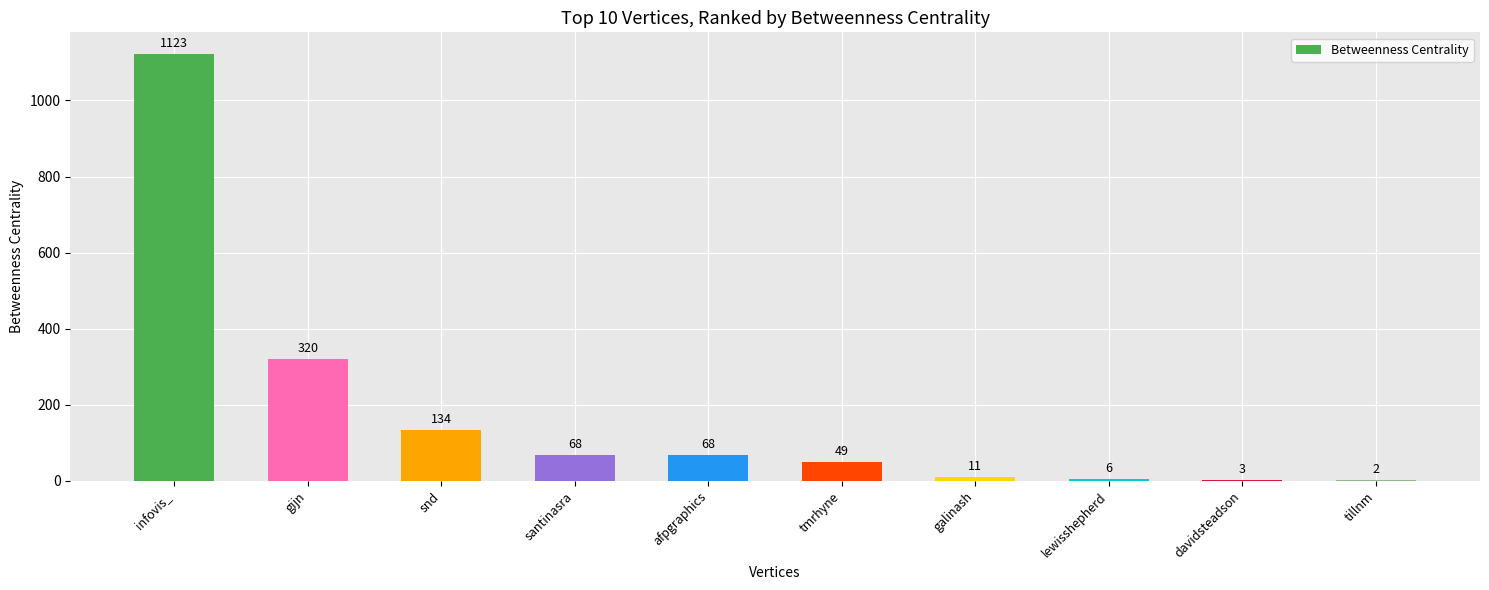

At which category does the chart reach its peak across all series?

infovis_